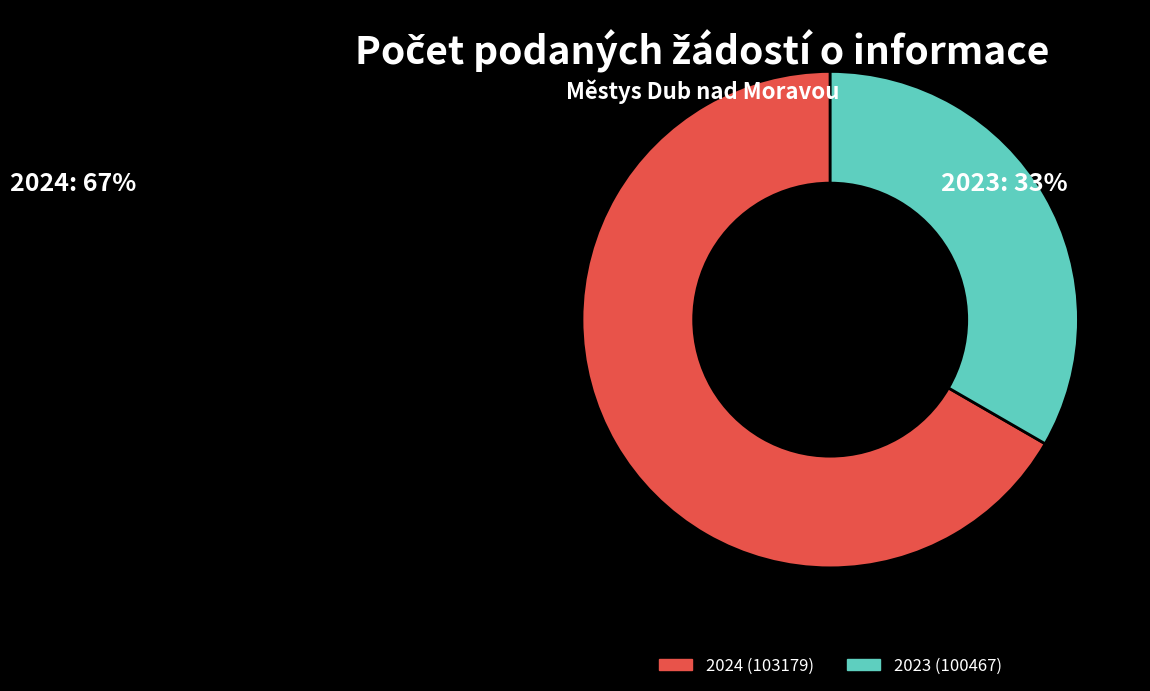

Which category has the smallest portion of the pie?

2023 (100467)